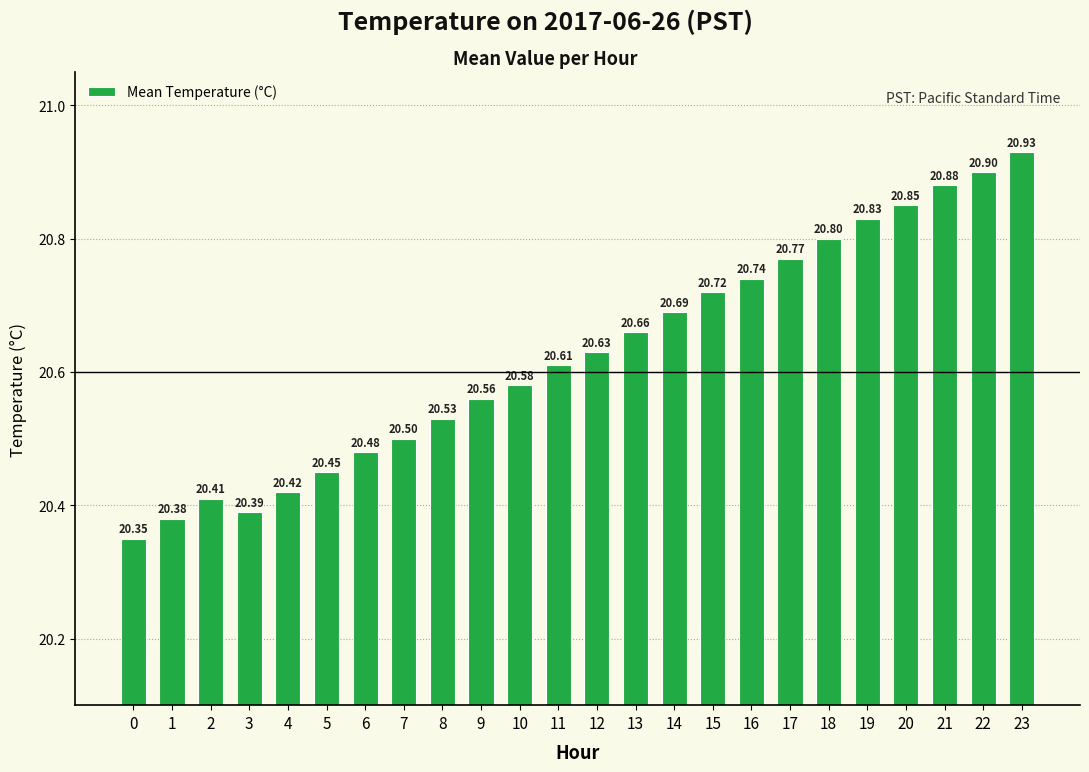

How many bars are there in total?

24